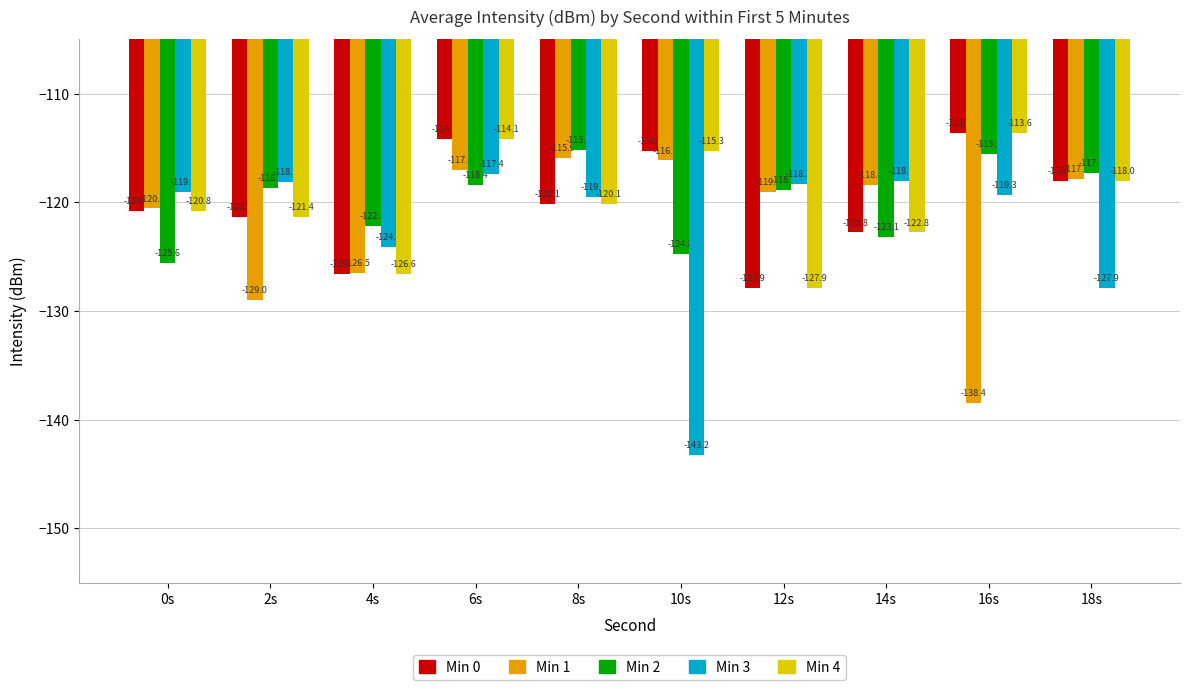

The value of Min 1 at 18s is -192.8. True or false?

False